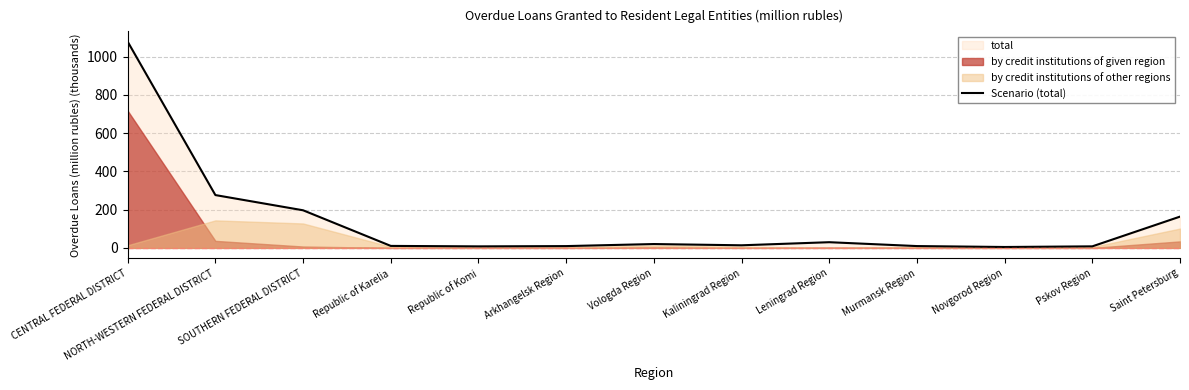

Does the chart have visible grid lines?

Yes